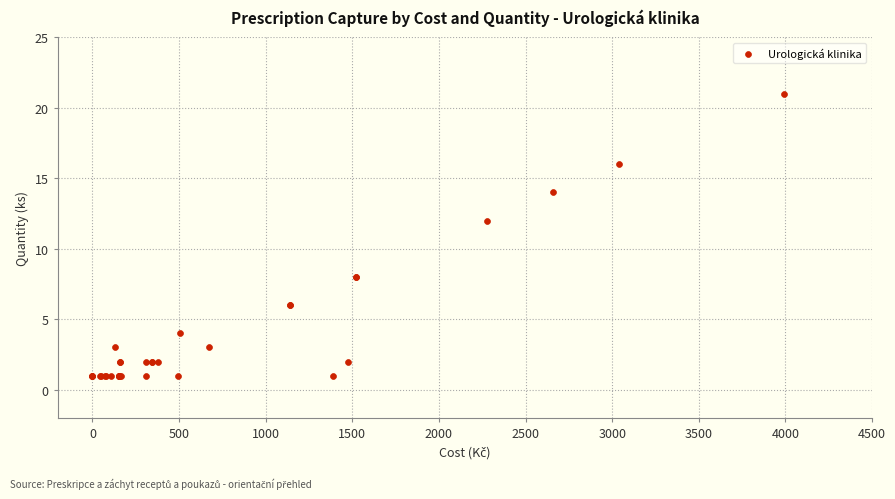

What Y value in the scatter plot is closest to 11?

12